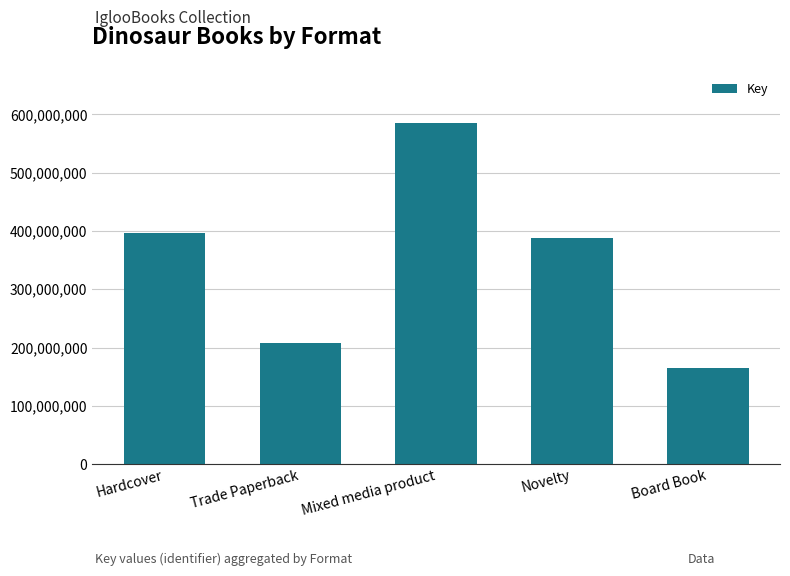

List the labels in order of value, largest first.

Mixed media product, Hardcover, Novelty, Trade Paperback, Board Book